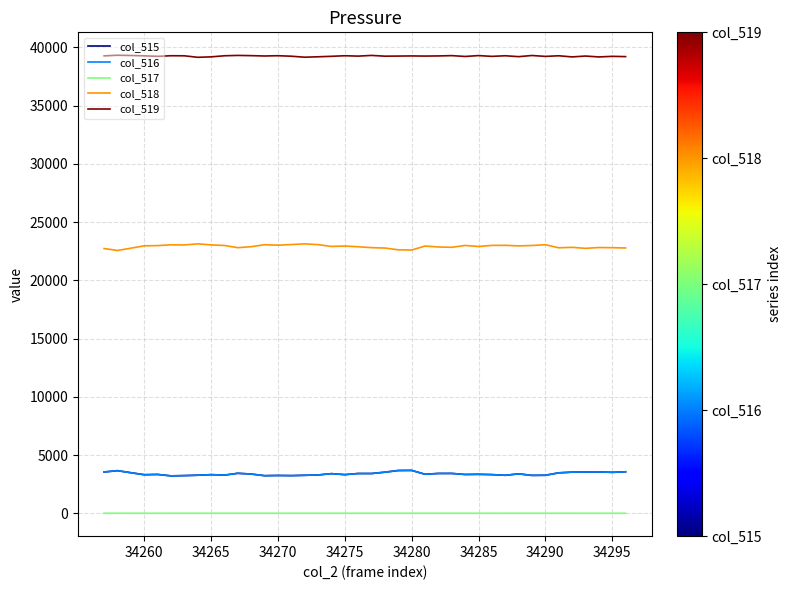

Which series has the largest total across all categories?

col_519